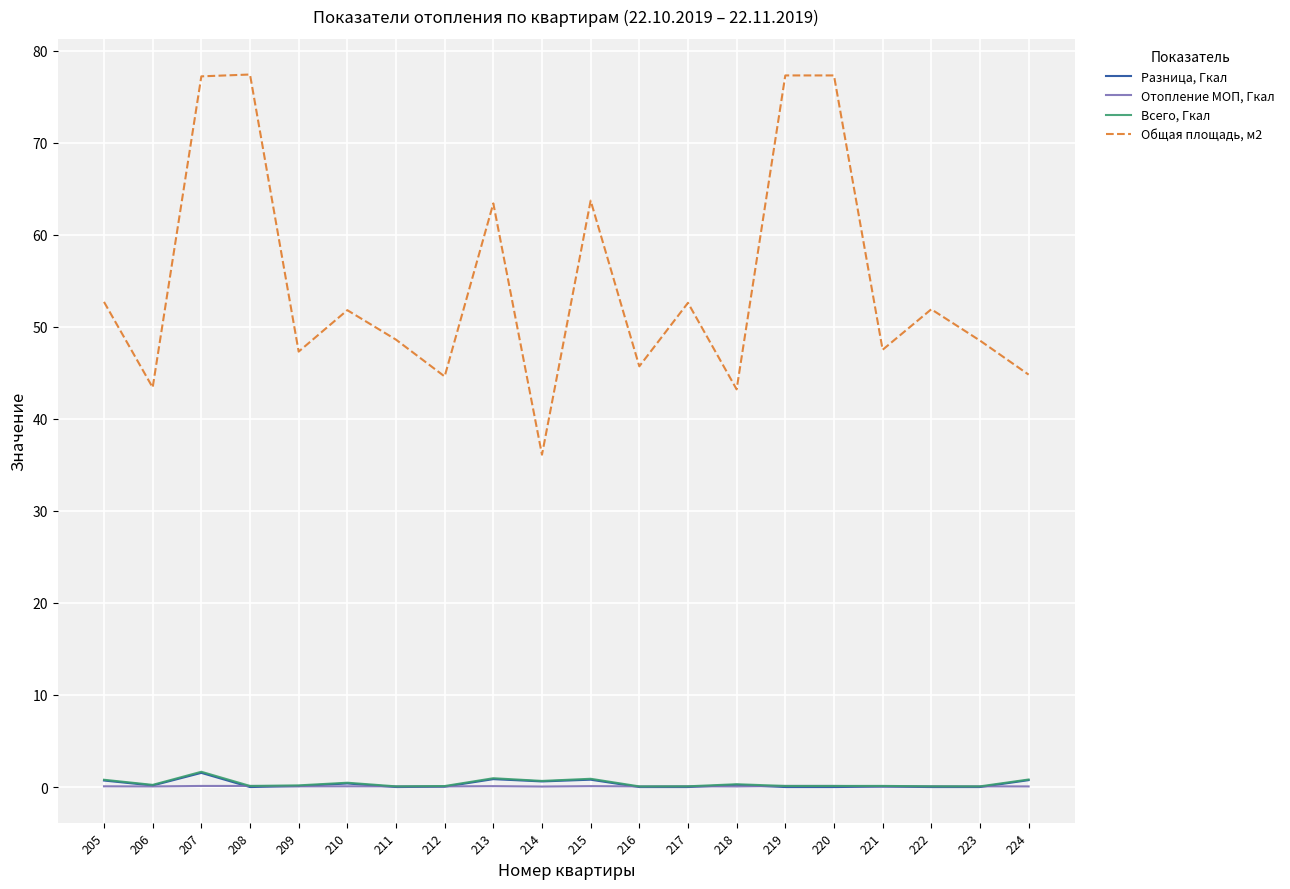

How many lines are shown in the chart?

4